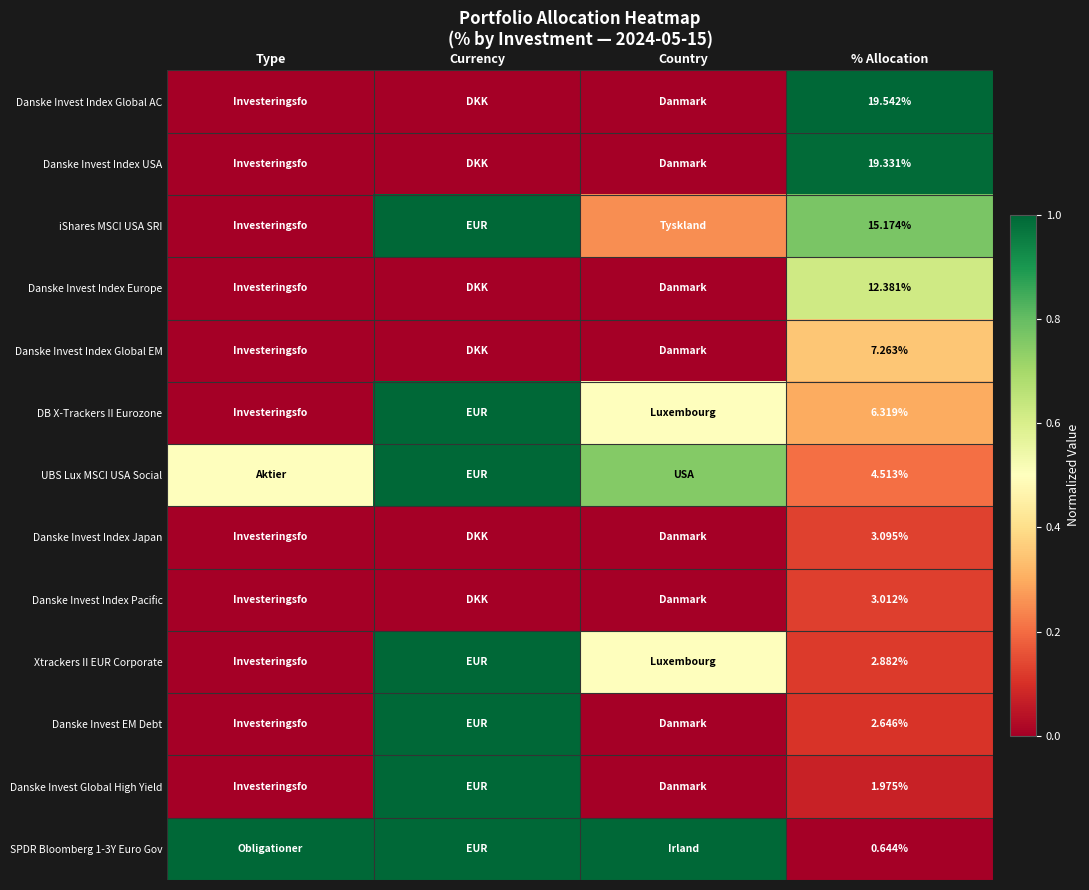

Count the number of categories in the chart.

4